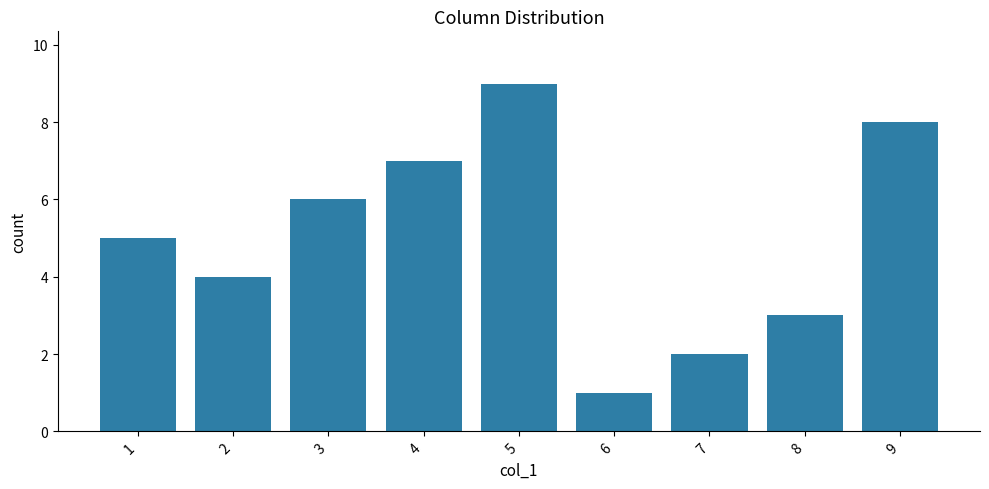

Which has a higher value, 8 or 1?

1